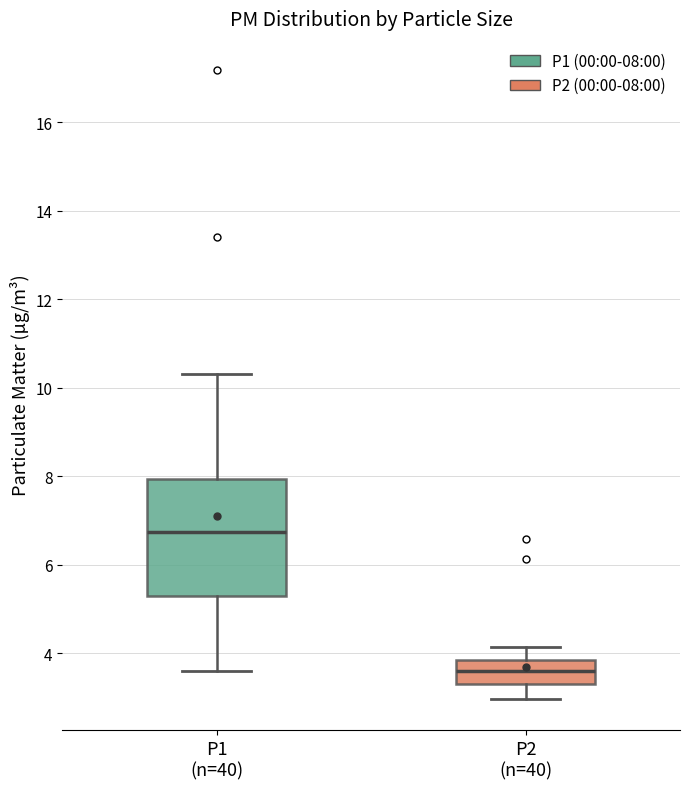

Which box's median line is the lowest?

P2 (n=40)